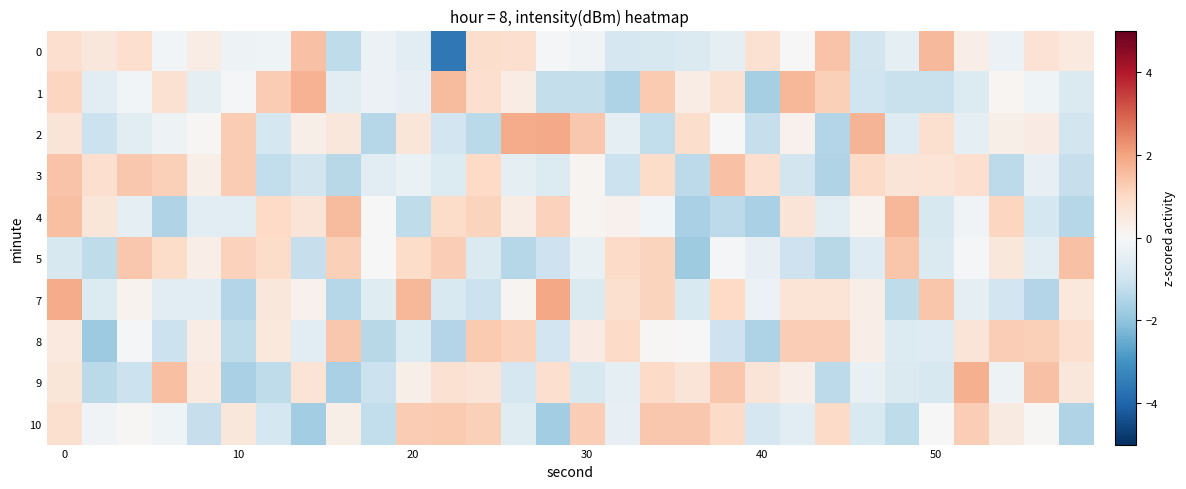

At how many categories does at least one series exceed 0?

30